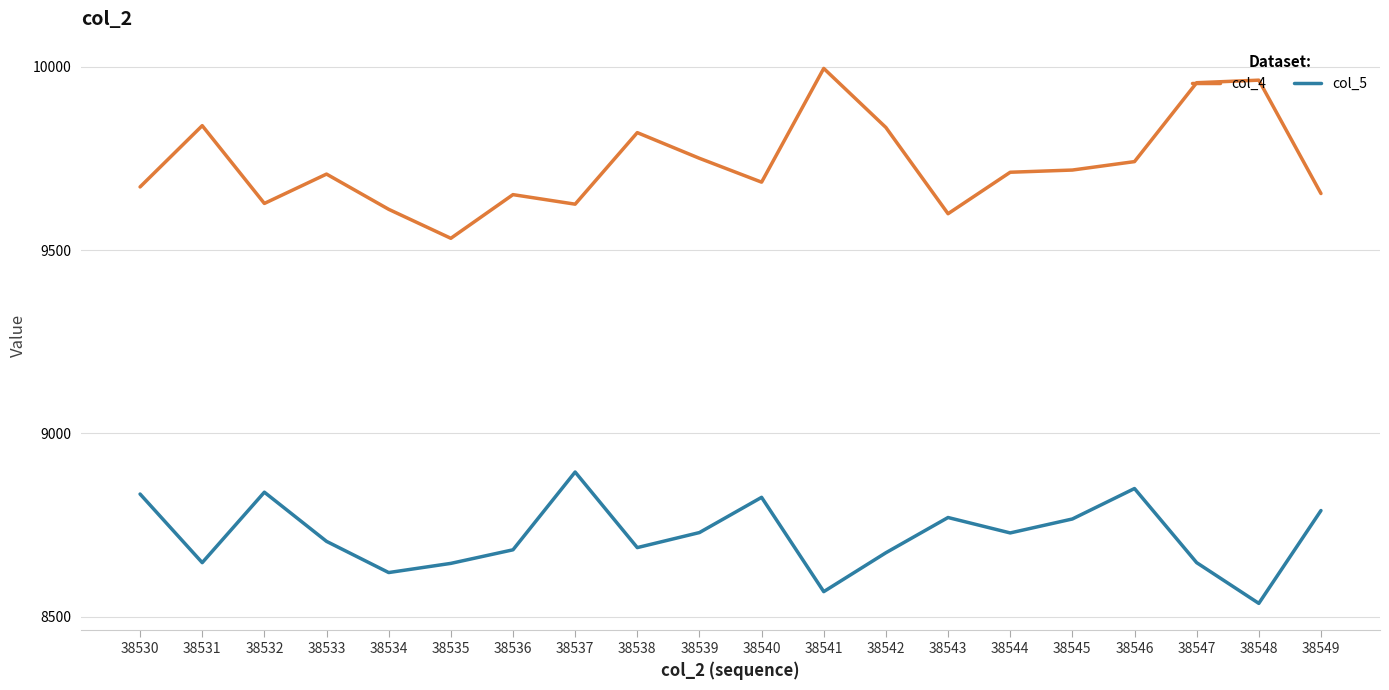

Does the chart have visible grid lines?

Yes